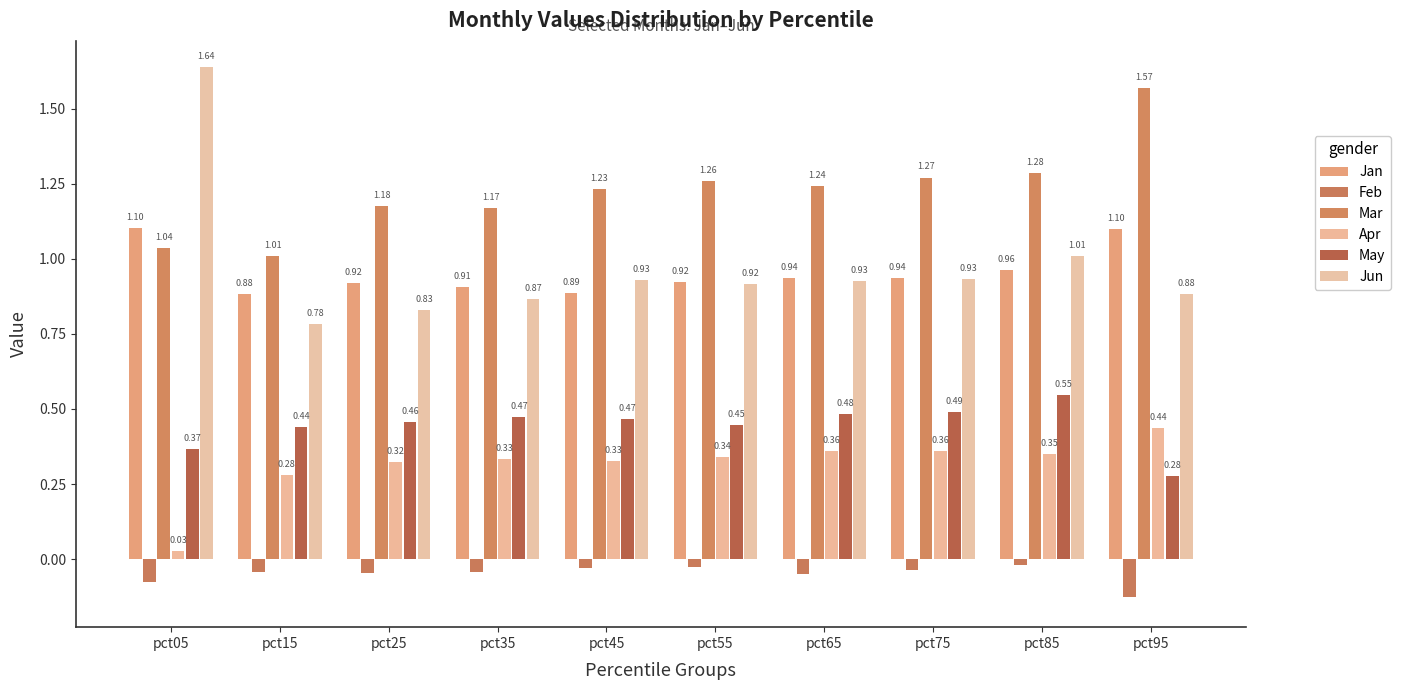

List the labels in order of Apr value, largest first.

pct95, pct65, pct75, pct85, pct55, pct35, pct45, pct25, pct15, pct05